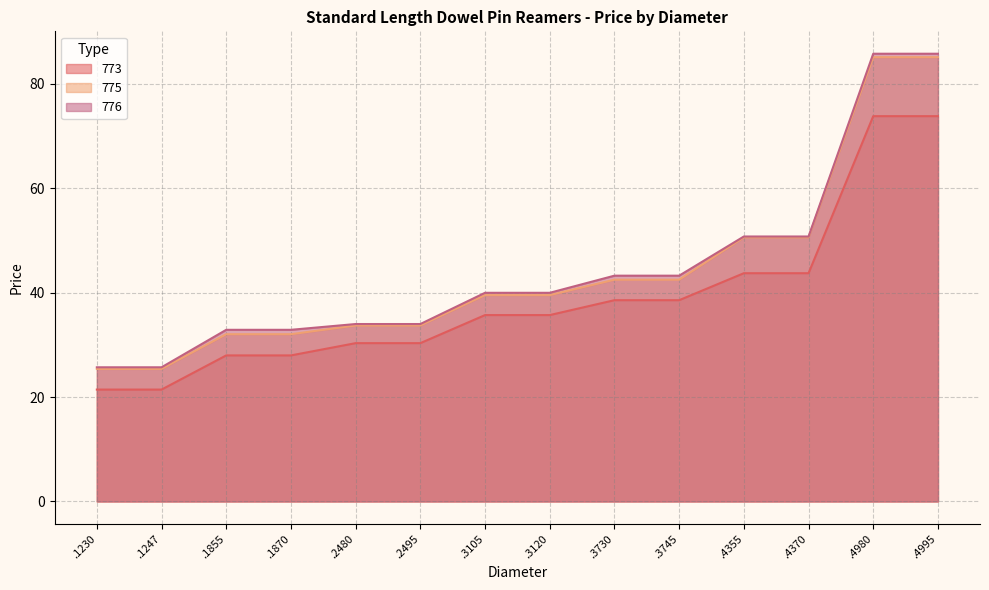

How many values in the 773 series are below 35?

6